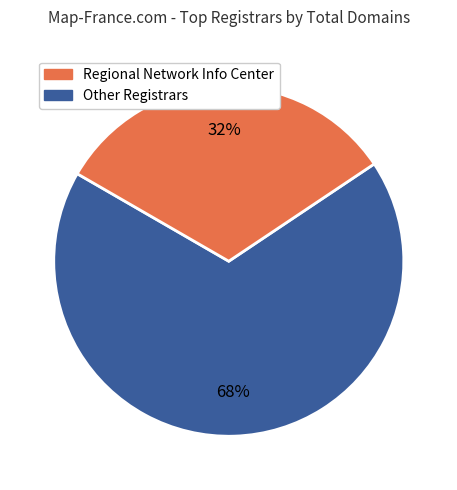

To the nearest percent, what is the average slice percentage?

50%